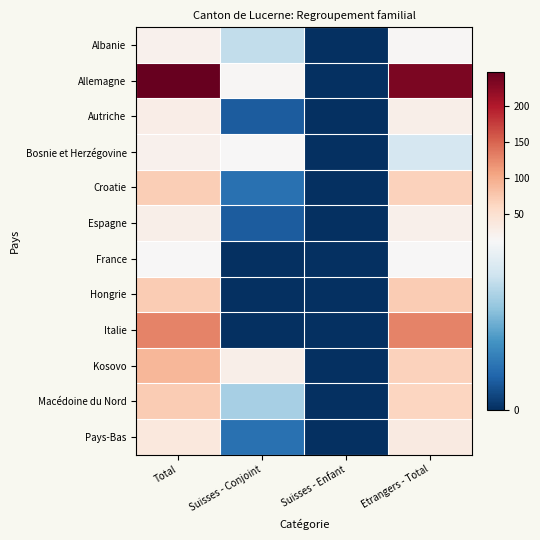

What is the spread (max minus min) of values at Total?

236